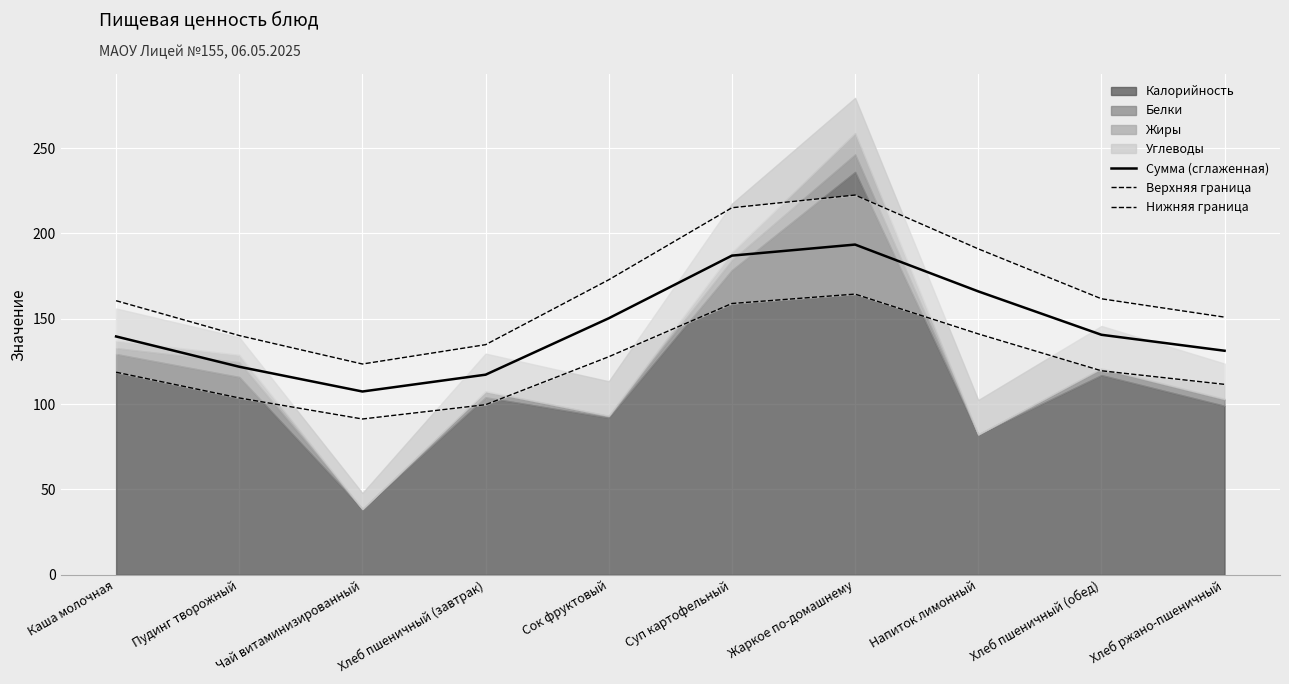

Reading left to right, list all the values displayed in this chart.

Сумма (сглаженная): Каша молочная=139.7	Пудинг творожный=121.9	Чай витаминизированный=107.4	Хлеб пшеничный (завтрак)=117.3	Сок фруктовый=150.3	Суп картофельный=187.0	Жаркое по-домашнему=193.5	Напиток лимонный=166.1	Хлеб пшеничный (обед)=140.6	Хлеб ржано-пшеничный=131.3
Верхняя граница: Каша молочная=160.6	Пудинг творожный=140.2	Чай витаминизированный=123.5	Хлеб пшеничный (завтрак)=134.8	Сок фруктовый=172.9	Суп картофельный=215.1	Жаркое по-домашнему=222.5	Напиток лимонный=191.0	Хлеб пшеничный (обед)=161.7	Хлеб ржано-пшеничный=151.0
Нижняя граница: Каша молочная=118.7	Пудинг творожный=103.6	Чай витаминизированный=91.3	Хлеб пшеничный (завтрак)=99.7	Сок фруктовый=127.8	Суп картофельный=159.0	Жаркое по-домашнему=164.5	Напиток лимонный=141.2	Хлеб пшеничный (обед)=119.5	Хлеб ржано-пшеничный=111.6